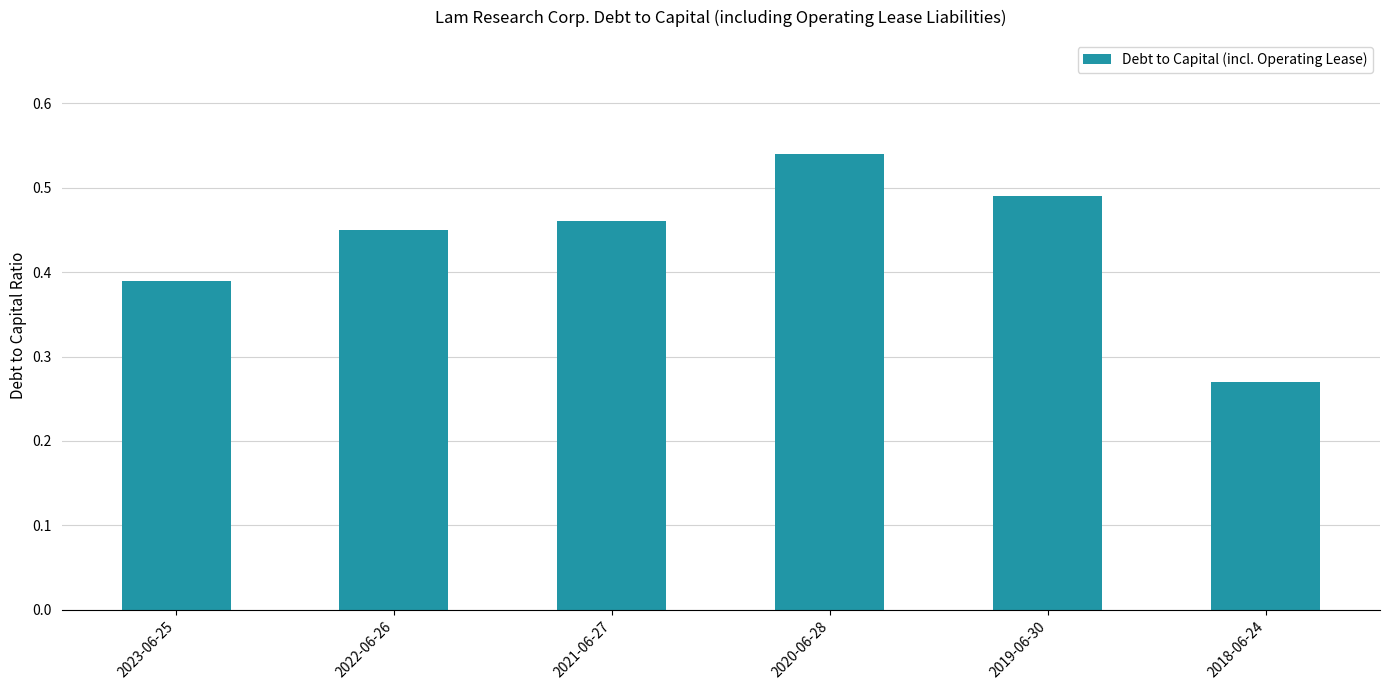

The chart shows a value of 0.7 at 2022-06-26. True or false?

False